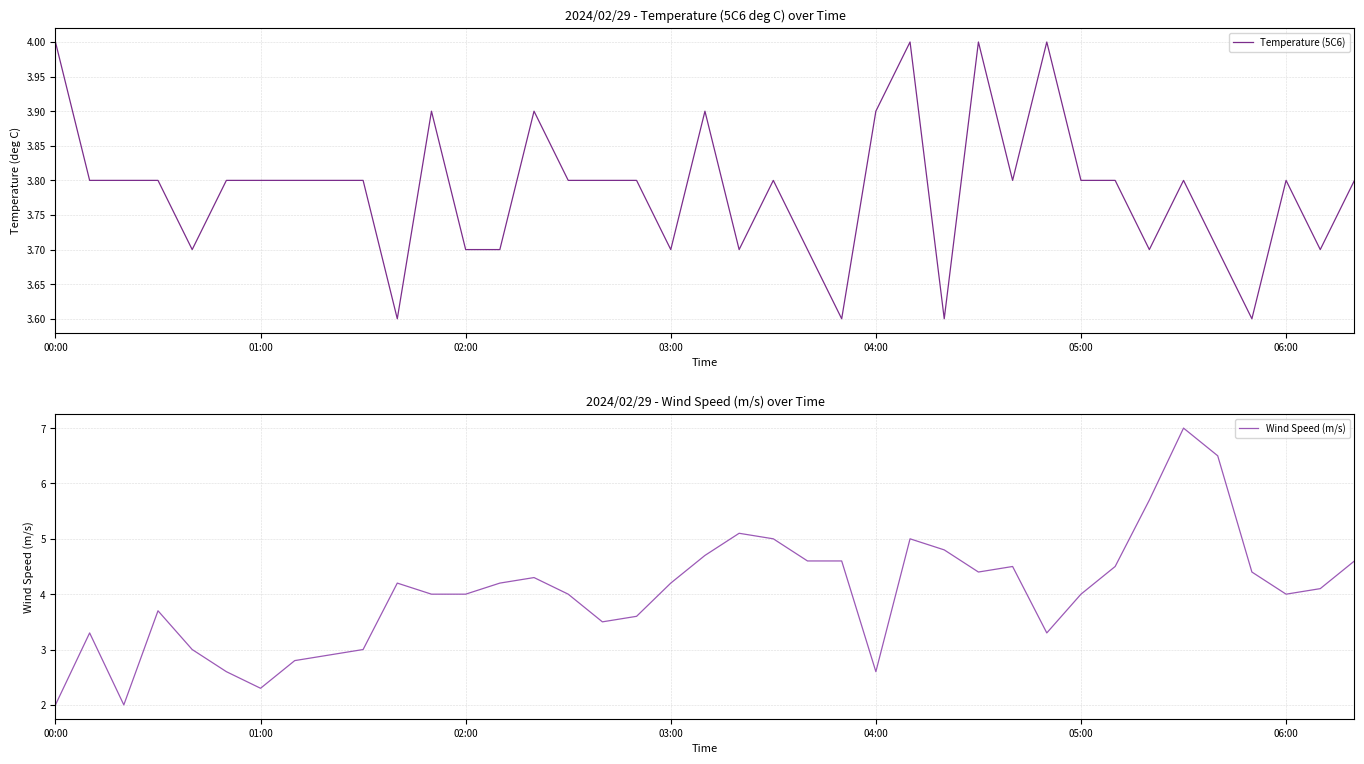

Reading right to left, list all the values displayed in this chart.

Temperature (5C6): 3.8	3.7	3.8	3.6	3.7	3.8	3.7	3.8	3.8	4.0	3.8	4.0	3.6	4.0	3.9	3.6	3.7	3.8	3.7	3.9	3.7	3.8	3.8	3.8	3.9	3.7	3.7	3.9	3.6	3.8	3.8	3.8	3.8	3.8	3.7	3.8	3.8	3.8	4.0
Wind Speed (m/s): 4.6	4.1	4.0	4.4	6.5	7.0	5.7	4.5	4.0	3.3	4.5	4.4	4.8	5.0	2.6	4.6	4.6	5.0	5.1	4.7	4.2	3.6	3.5	4.0	4.3	4.2	4.0	4.0	4.2	3.0	2.9	2.8	2.3	2.6	3.0	3.7	2.0	3.3	2.0